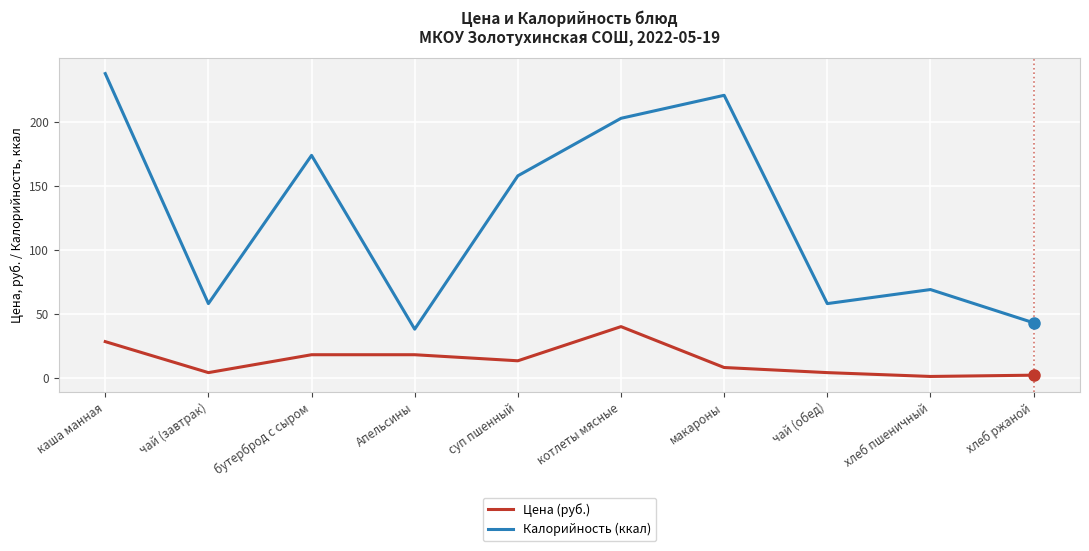

At which category does Цена (руб.) reach its first local valley?

чай (завтрак)